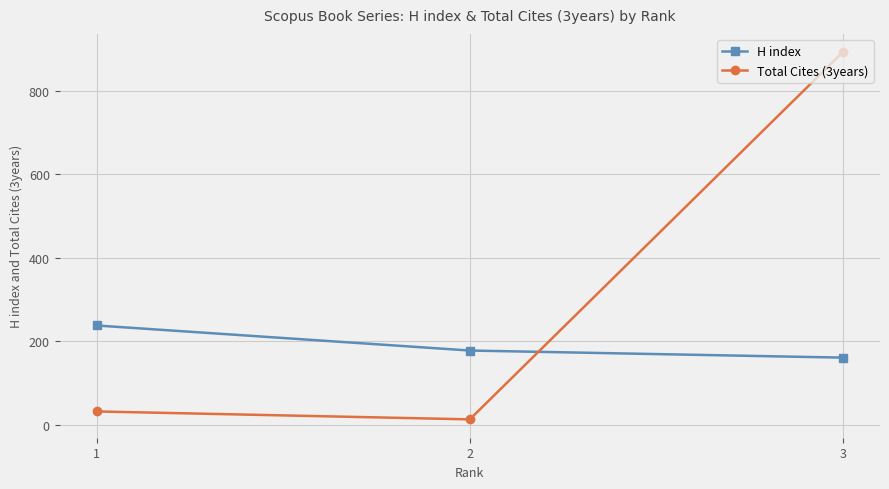

What is the difference between the Total Cites (3years) values at 1 and 2?

19